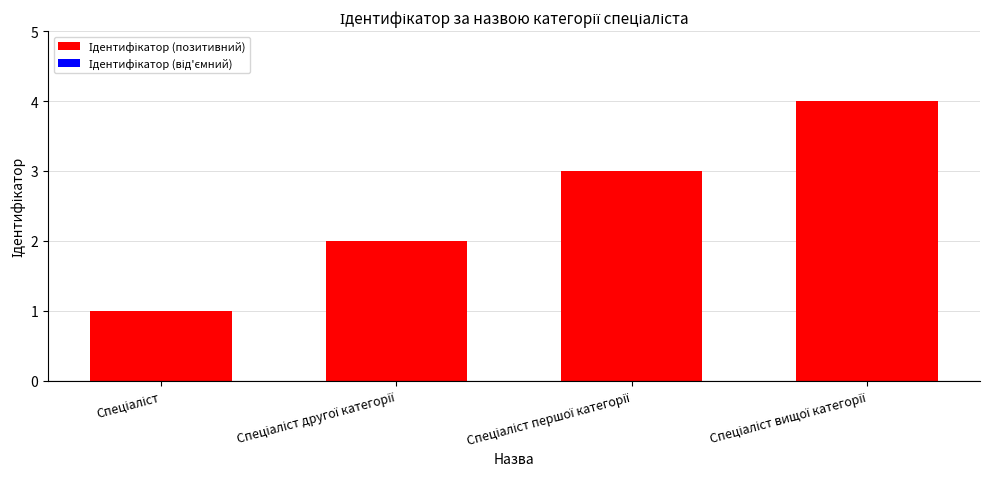

What is the greatest value displayed?

4